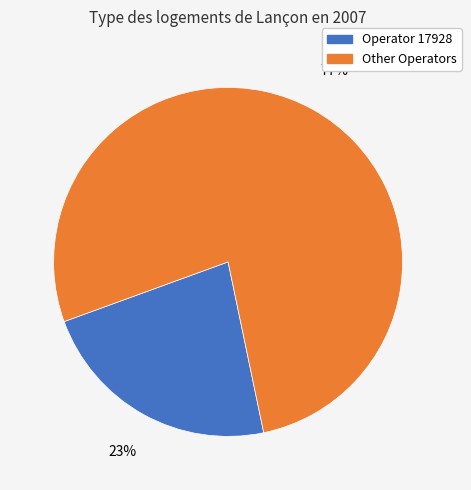

To the nearest percent, what is the average slice percentage?

50%